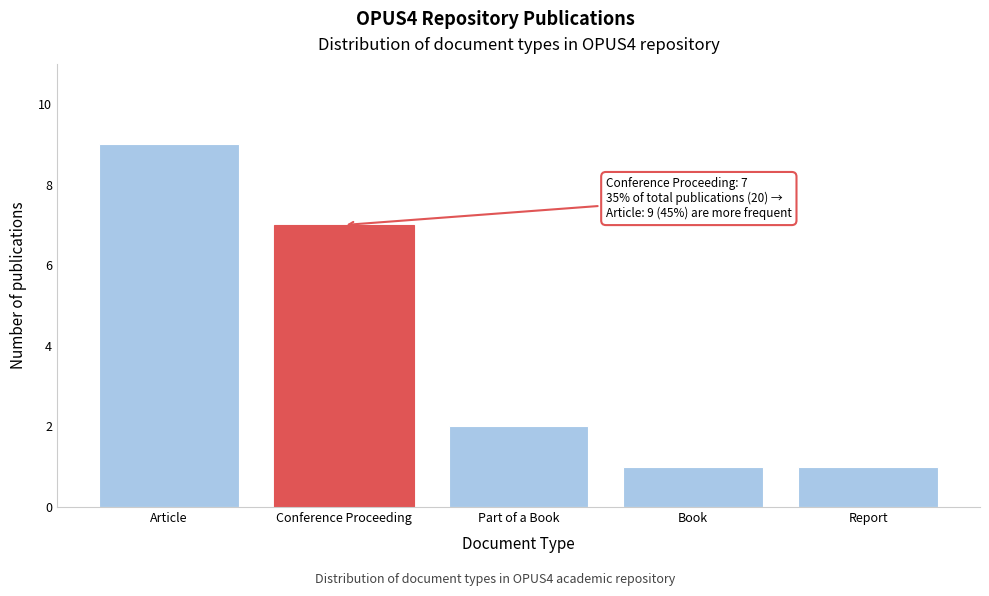

Reading left to right, extract all data points from this chart.

9	7	2	1	1